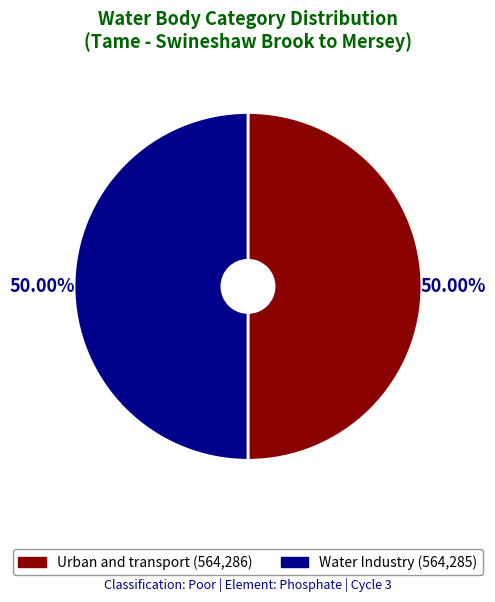

The Water Industry slice represents 43% of the pie. True or false?

False